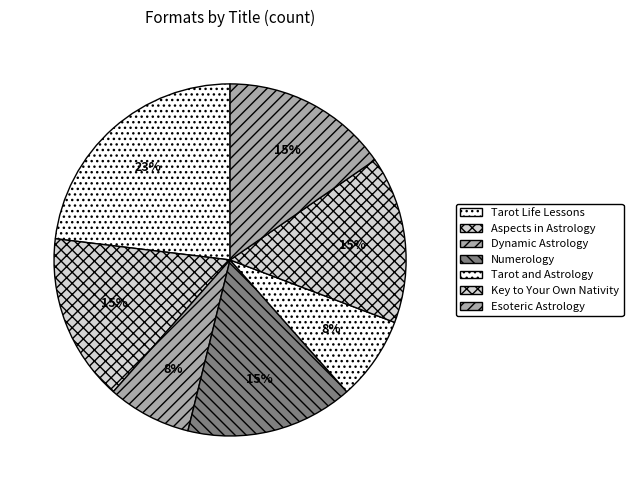

How many segments does this pie chart have?

7